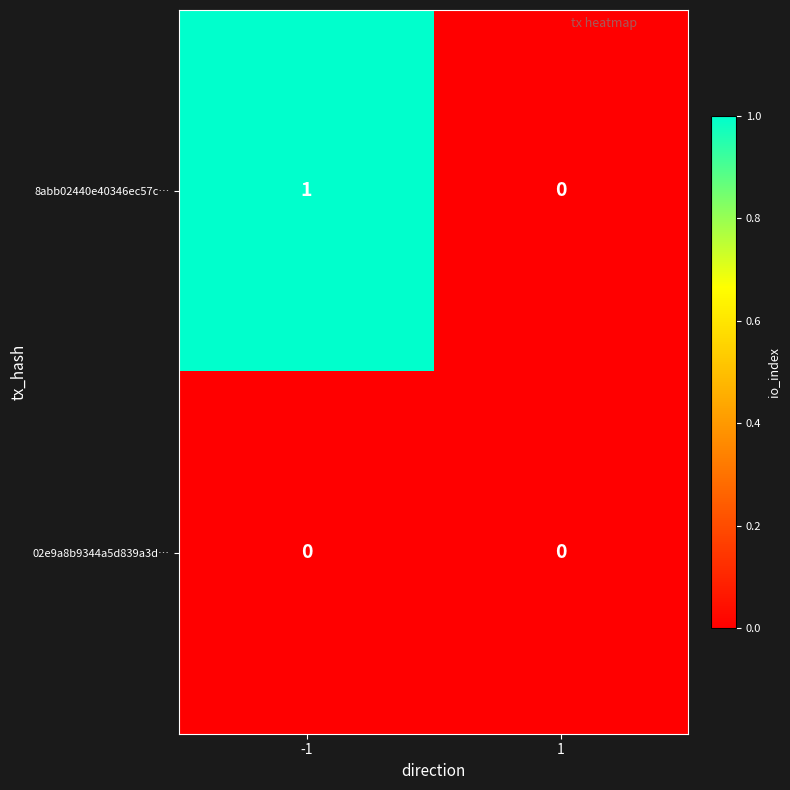

List the series in order of their overall mean, lowest first.

02e9a8b9344a5d839a3d…, 8abb02440e40346ec57c…